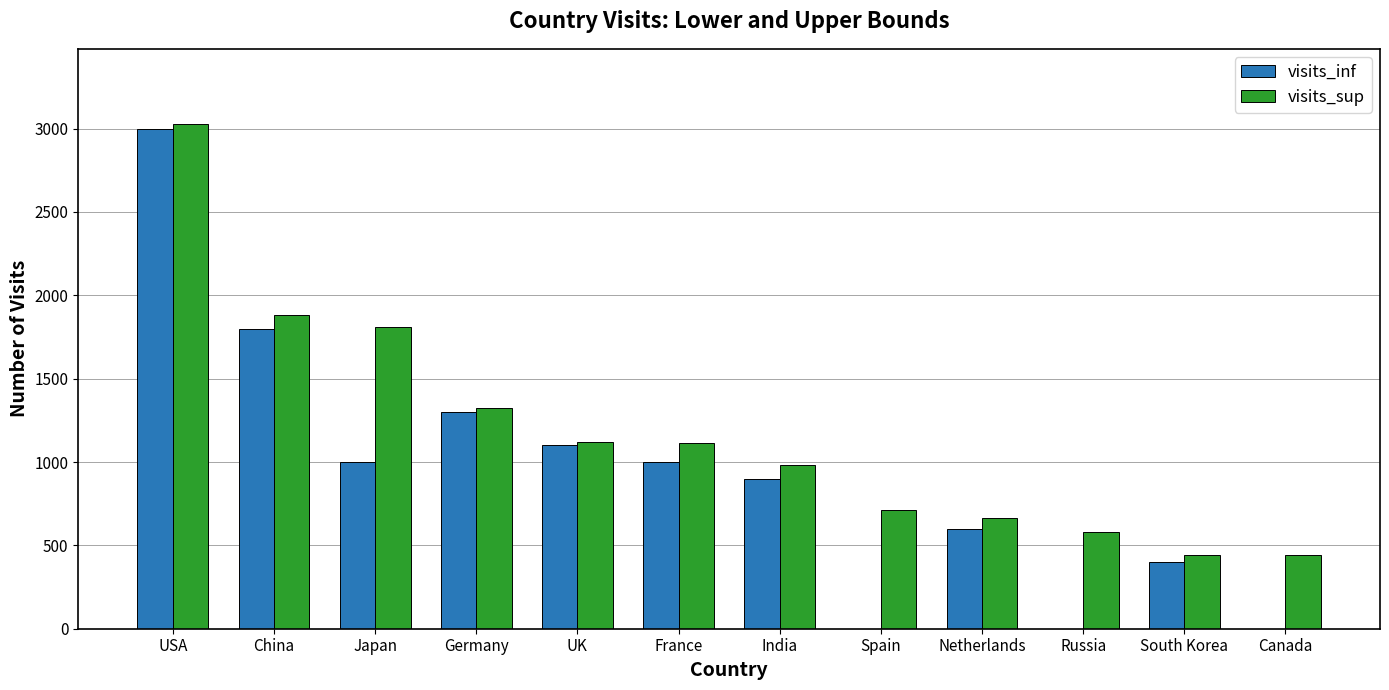

True or false: visits_inf has a value of 456 at UK.

False